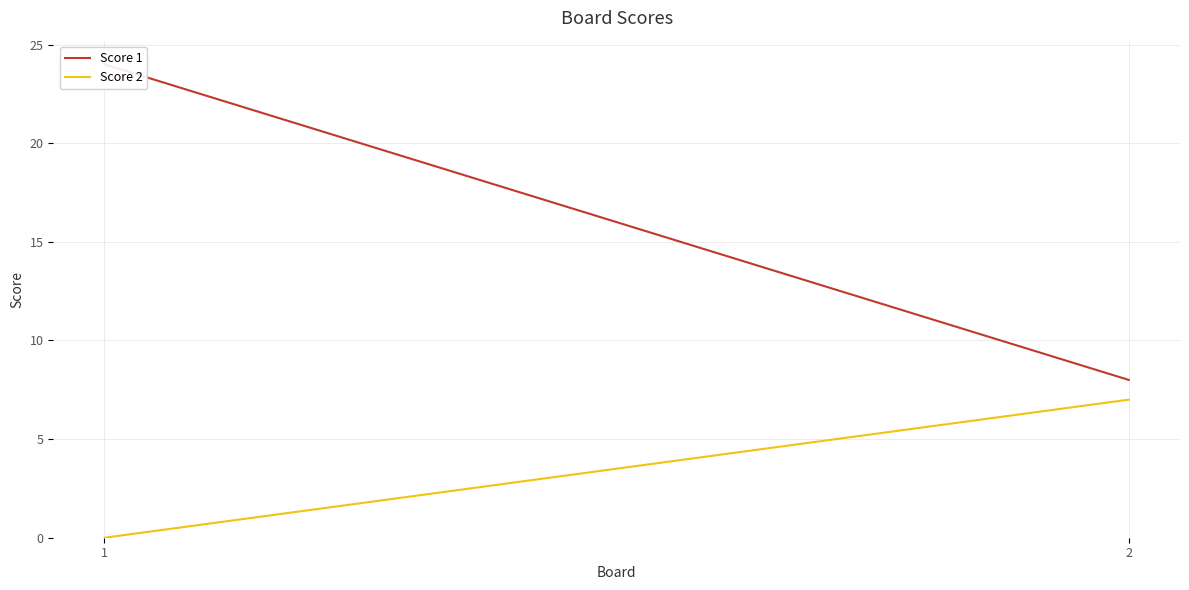

At 2, list the series in order from largest to smallest.

Score 1, Score 2